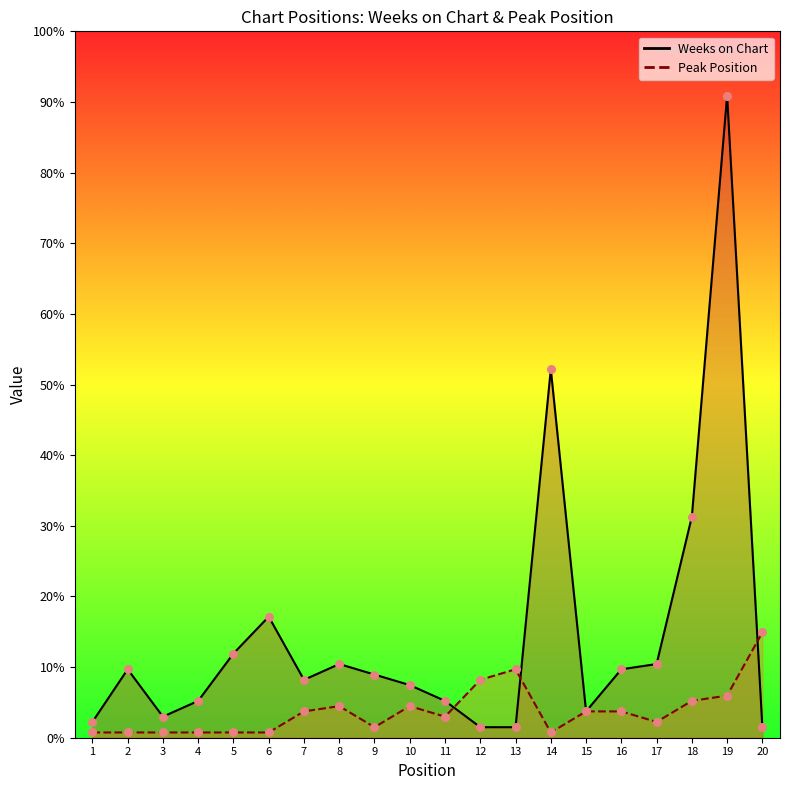

Which series has the largest total across all categories?

Weeks on Chart